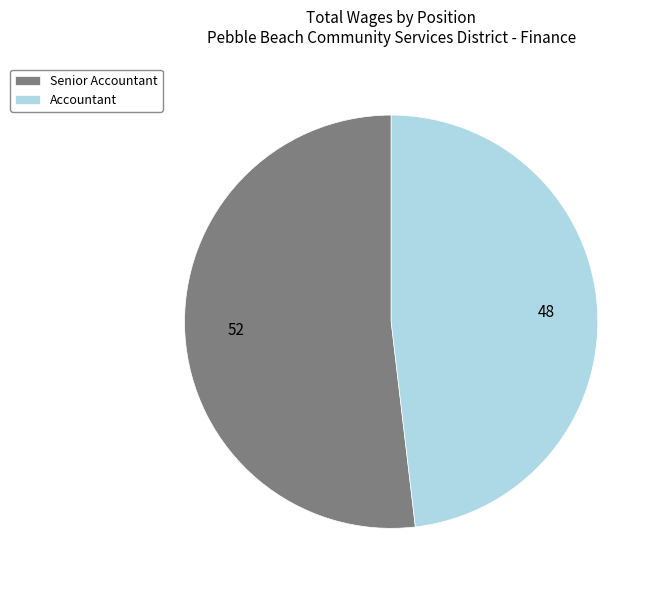

Which slice represents more than half of the pie?

Senior Accountant